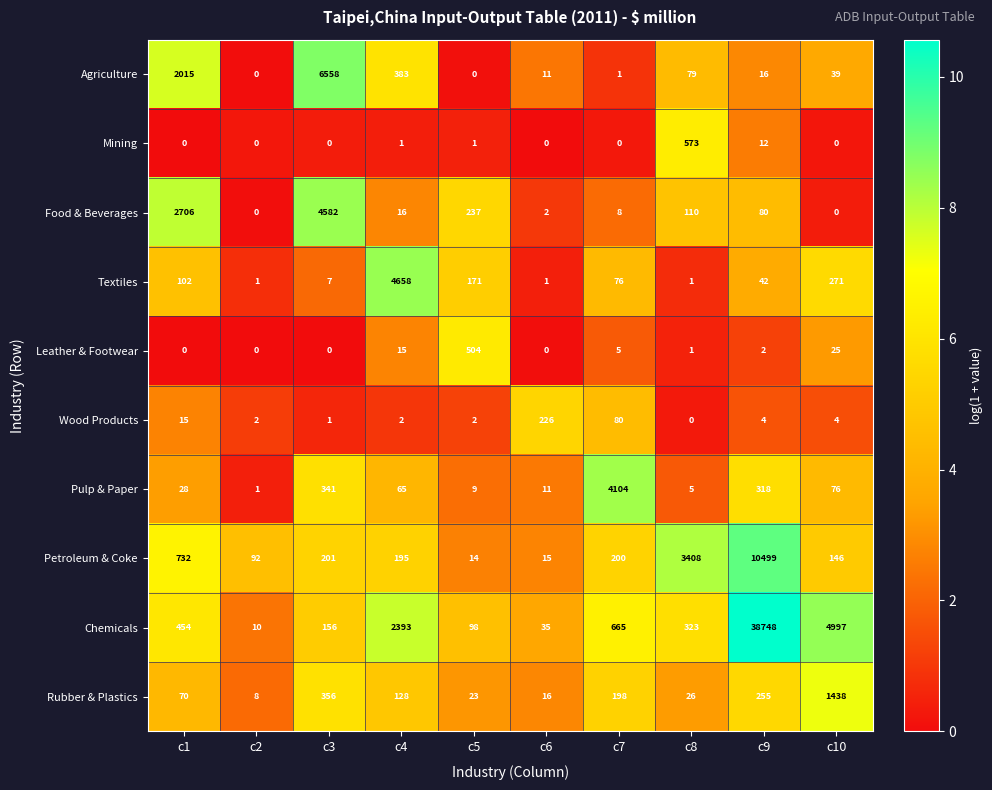

How many data points does each series have?

10